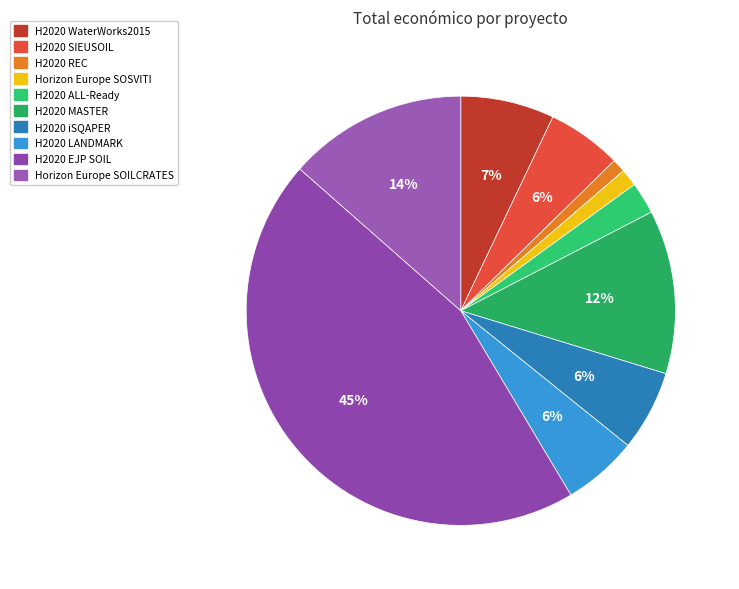

Between H2020 SIEUSOIL and H2020 iSQAPER, which is larger?

H2020 iSQAPER